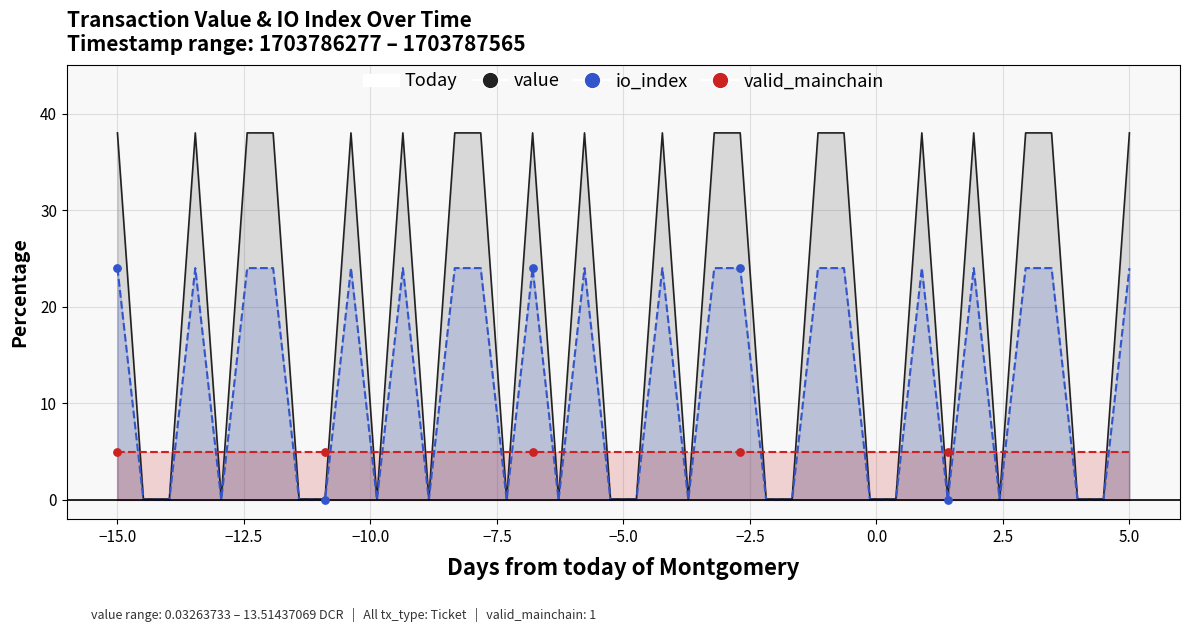

Which series has the widest spread of Y values?

value